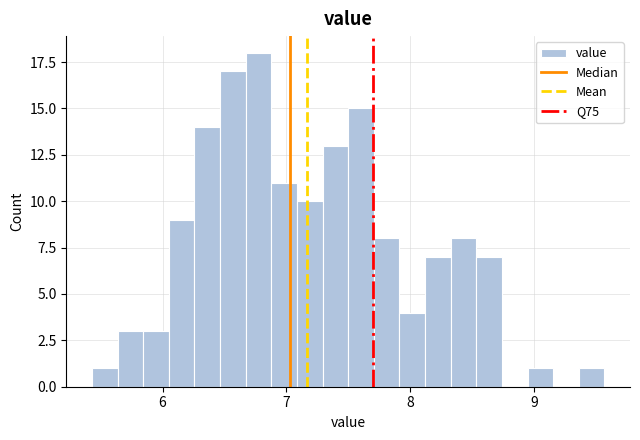

Around what value on the x-axis is the tallest bar? Give the approximate position of its centre, as read against the axis.

6.8